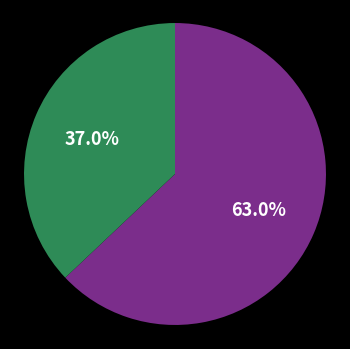

Is there a majority slice in this chart?

Yes